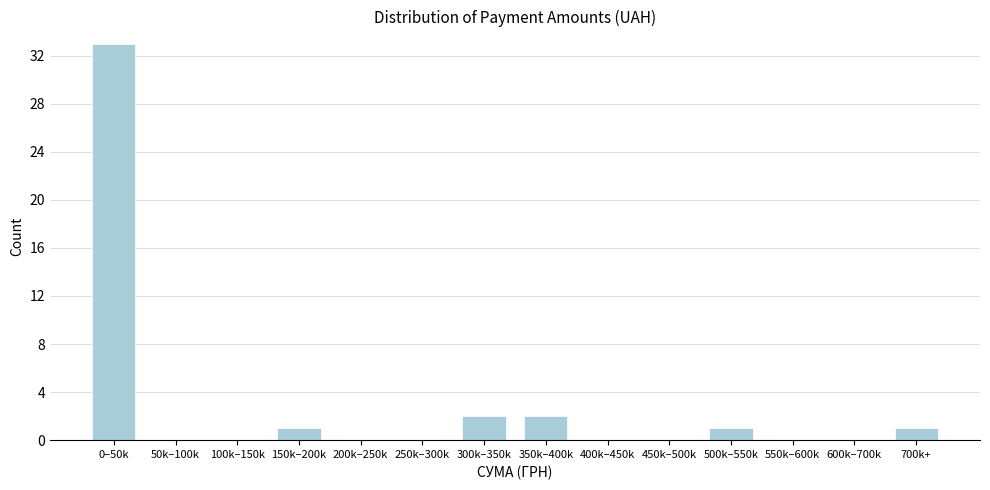

Reading right to left, list all the values displayed in this chart.

700k+=1	600k–700k=0	550k–600k=0	500k–550k=1	450k–500k=0	400k–450k=0	350k–400k=2	300k–350k=2	250k–300k=0	200k–250k=0	150k–200k=1	100k–150k=0	50k–100k=0	0–50k=33